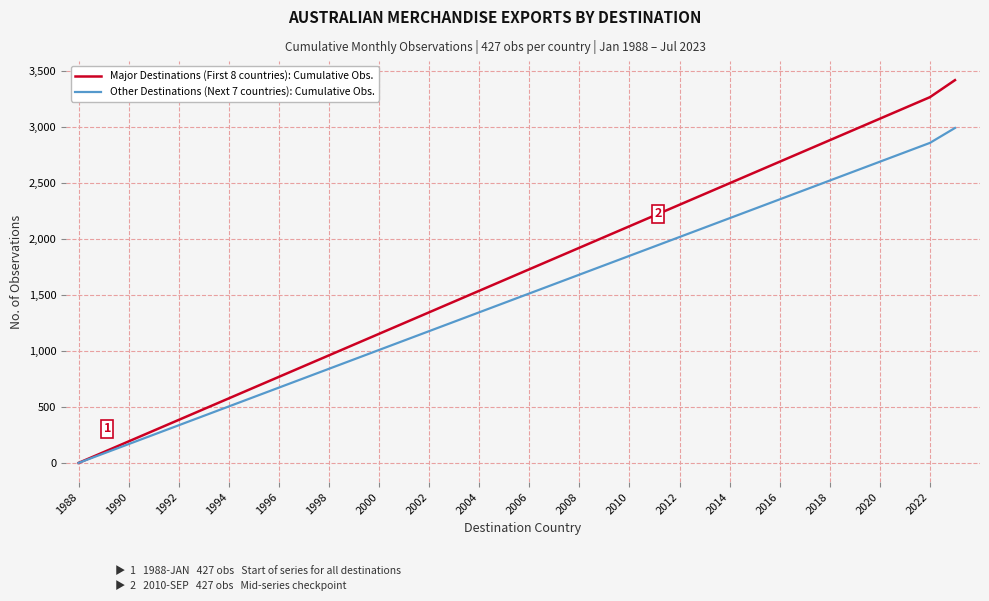

Which series has the largest range (max minus min)?

Major Destinations (First 8 countries): Cumulative Obs.